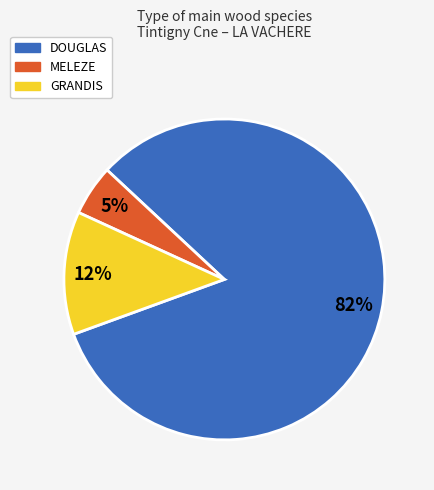

To the nearest percent, what is the average slice percentage?

33%